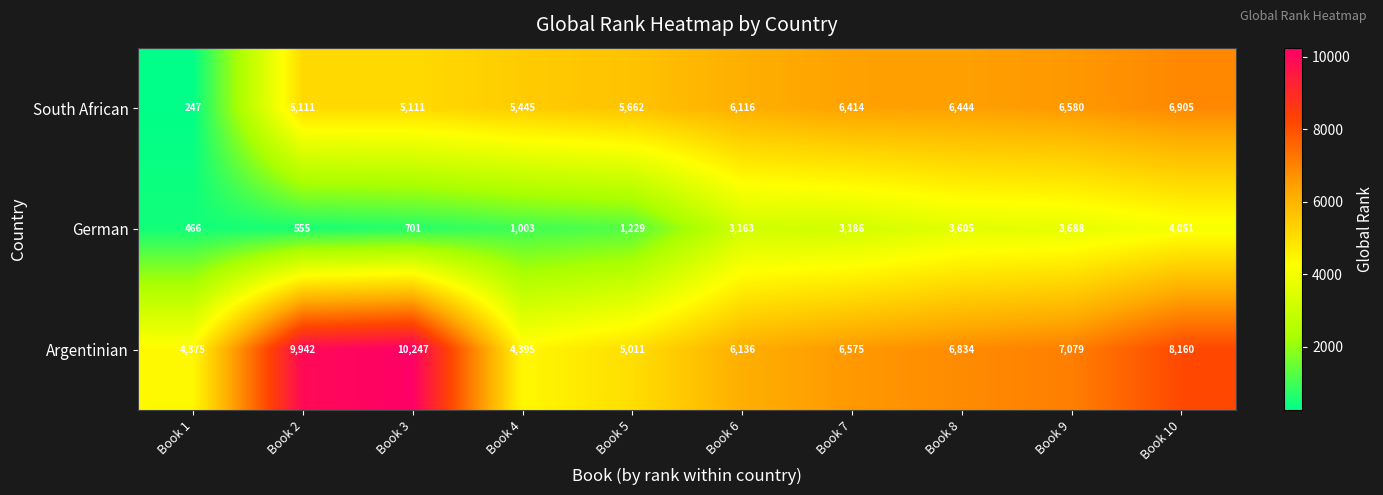

What is the difference between the highest and lowest values at Book 4?

4442